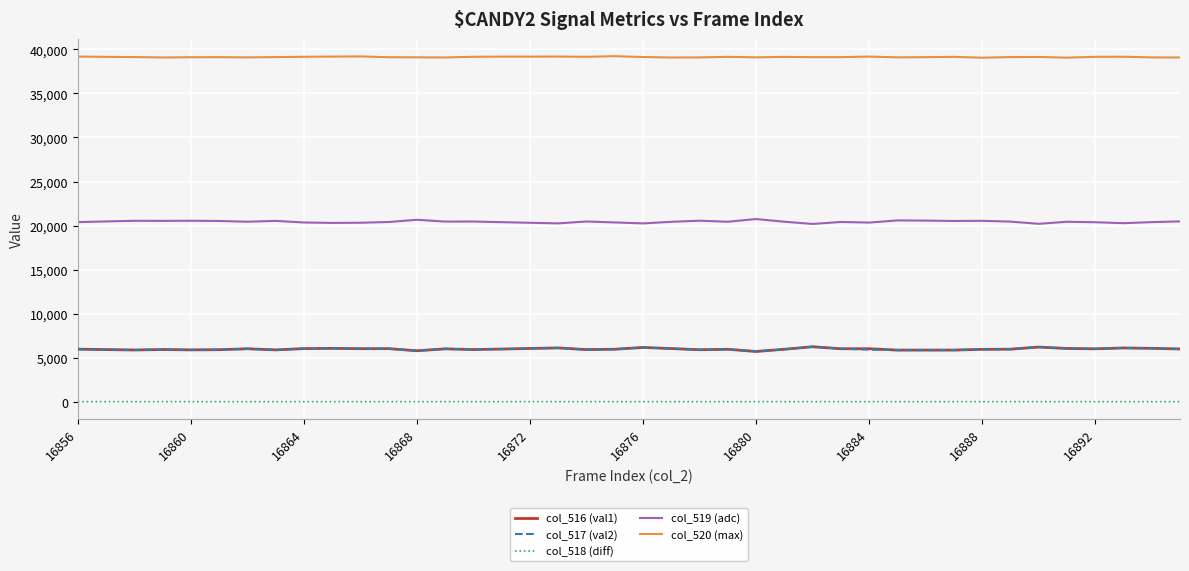

What is the greatest value displayed?

39227